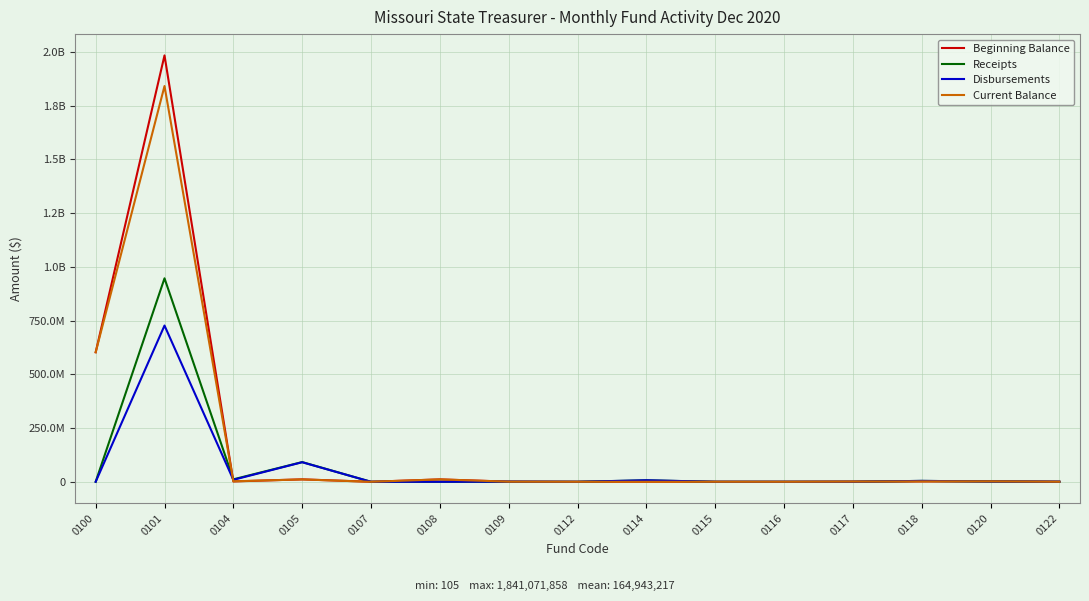

Which series has the largest total across all categories?

Beginning Balance